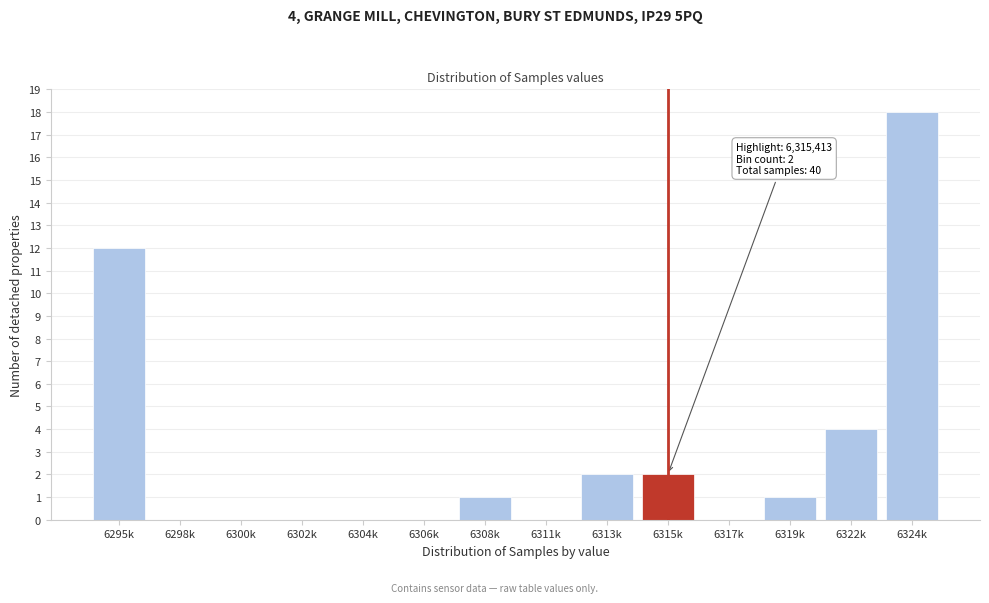

Reading right to left, list all the values displayed in this chart.

6324k=18	6322k=4	6319k=1	6317k=0	6315k=2	6313k=2	6311k=0	6308k=1	6306k=0	6304k=0	6302k=0	6300k=0	6298k=0	6295k=12